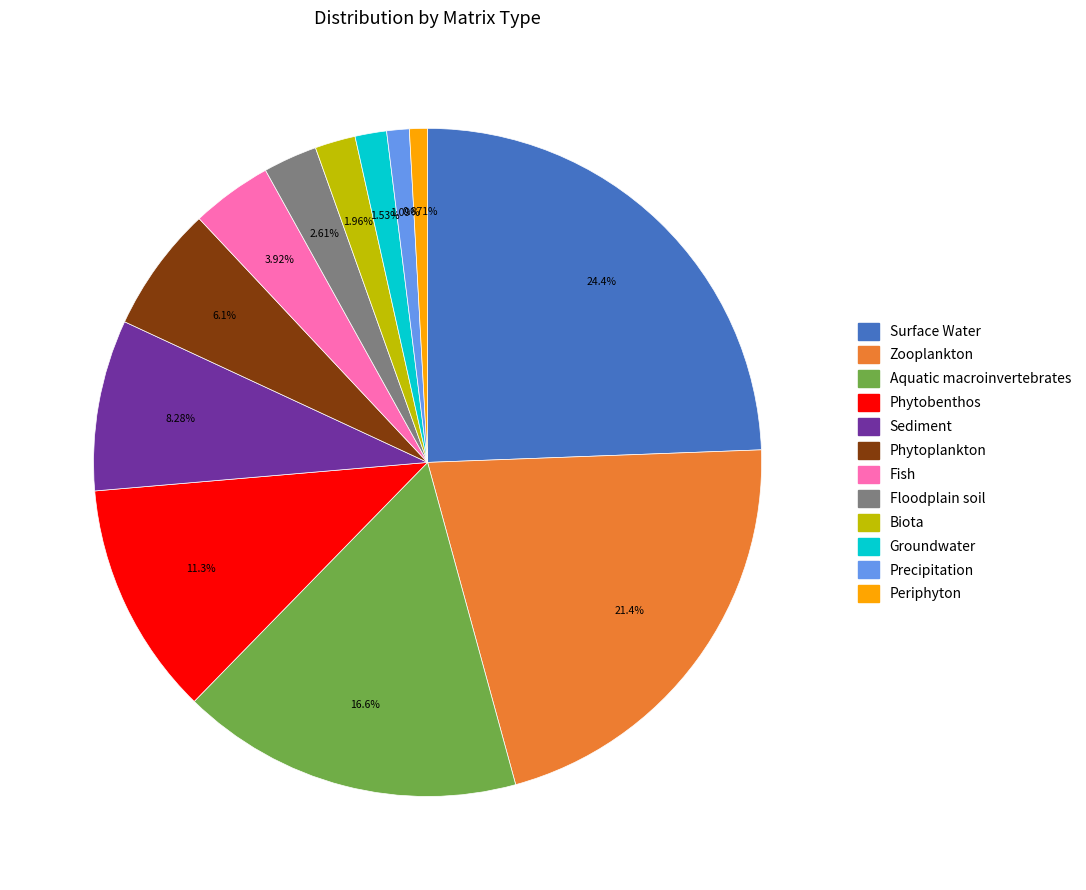

Is there a majority slice in this chart?

No